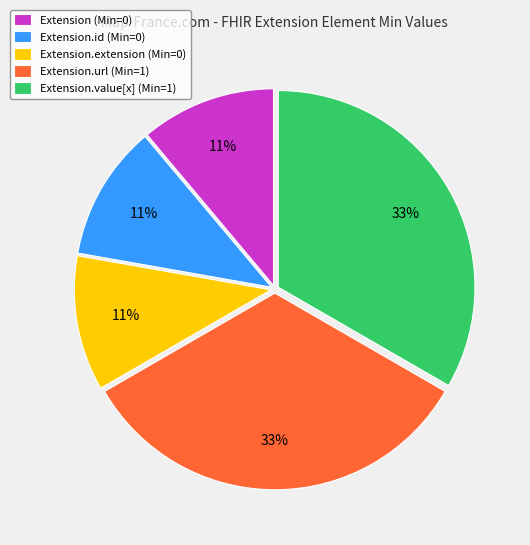

What is the ratio of the value at Extension (Min=0) to the value at Extension.extension (Min=0)?

1.0